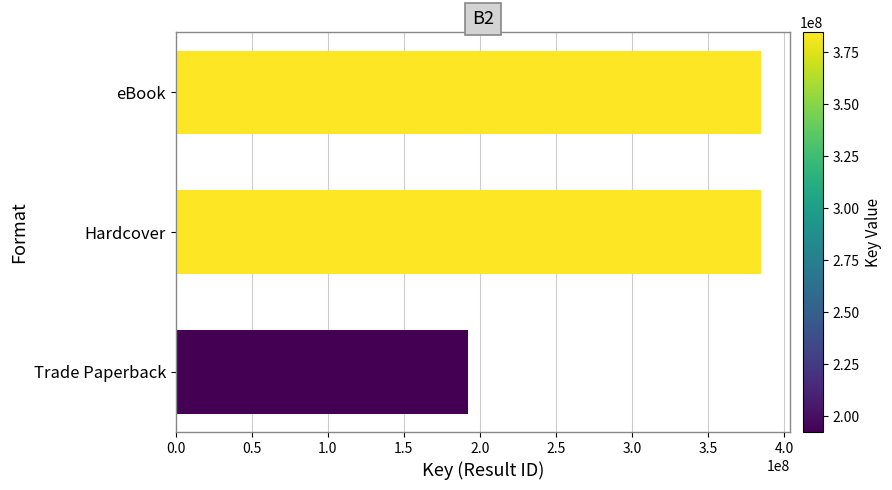

What is the minimum value shown in the chart?

192345133